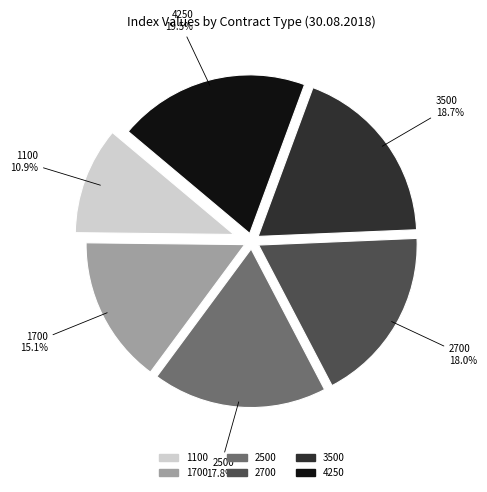

Approximately how many times larger is the value at 4250 compared to 2500?

1.1